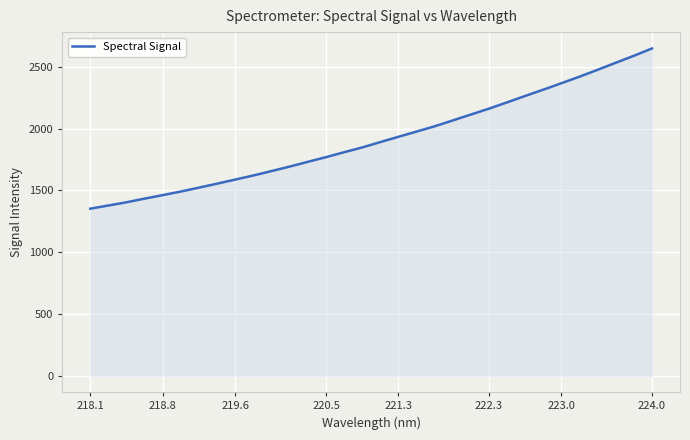

What is the smallest value displayed?

1351.8